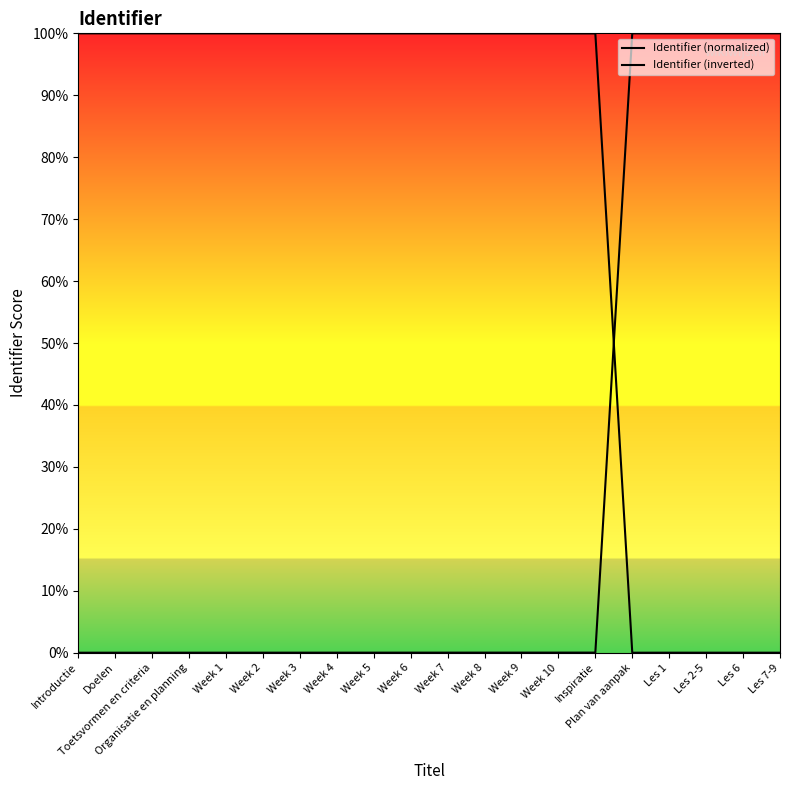

What position from the right is Week 3?

14